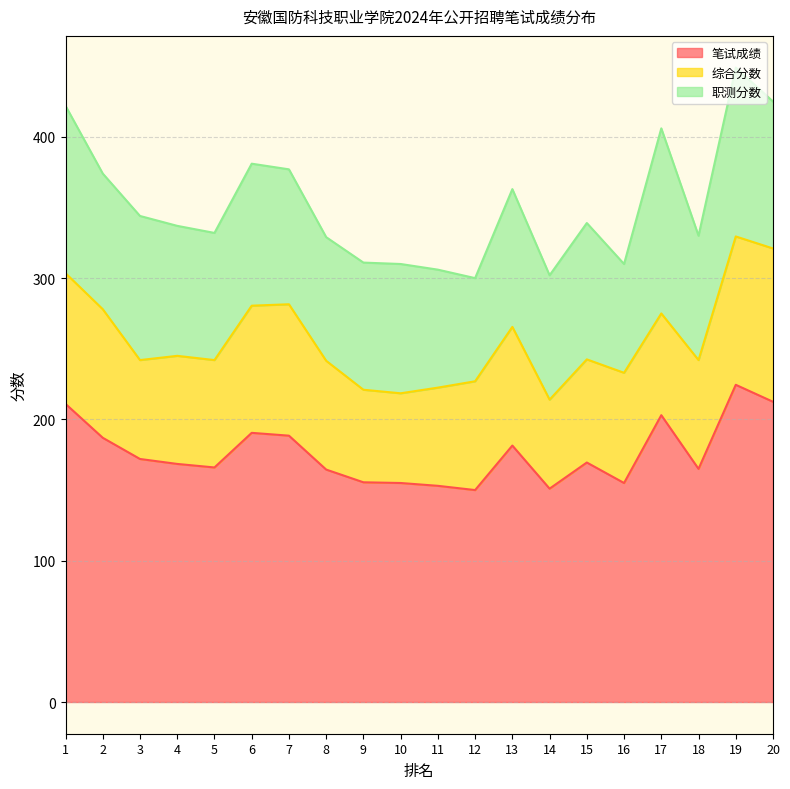

Is the value of 综合分数 at 6 greater than the value of 职测分数 at 1?

No